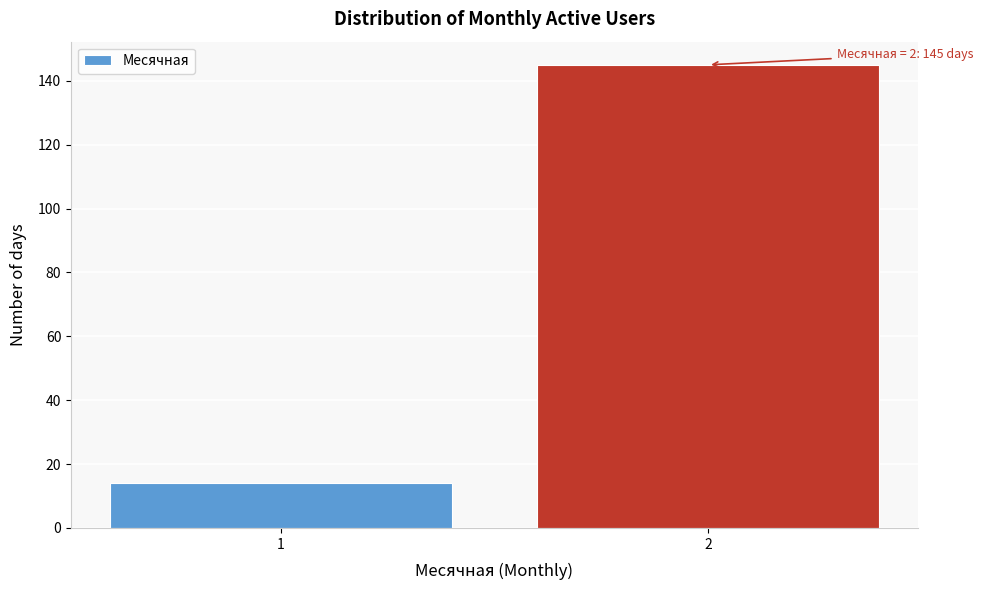

Reading left to right, list all the values displayed in this chart.

1=14	2=145